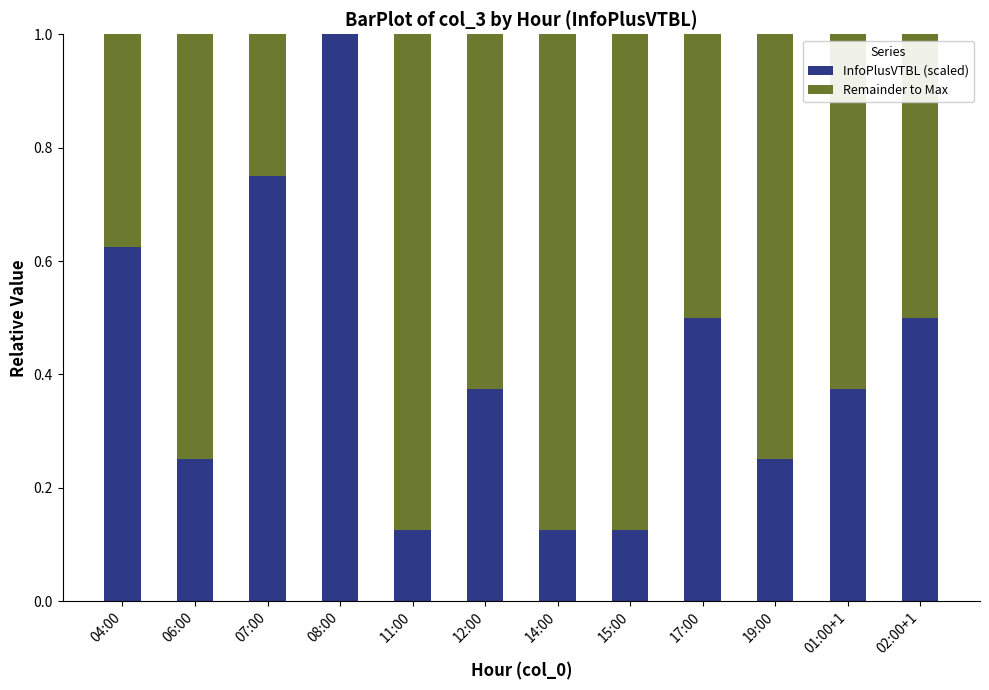

What is the total value across all series at 12:00?

1.0